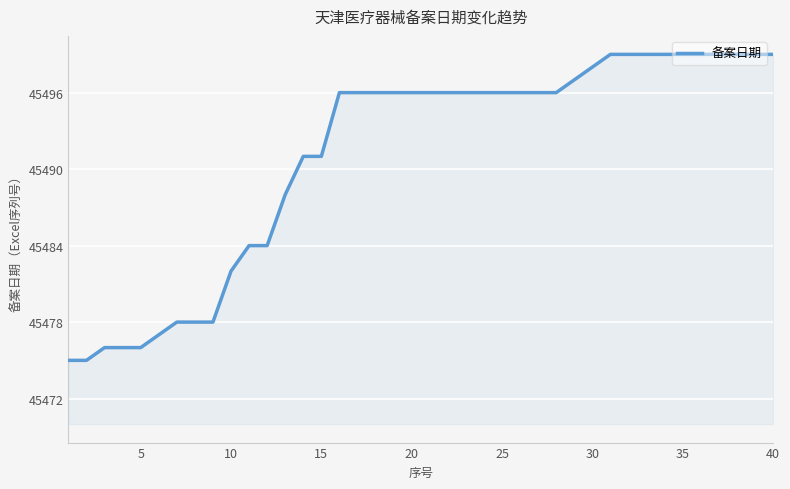

What is the minimum value shown in the chart?

45475